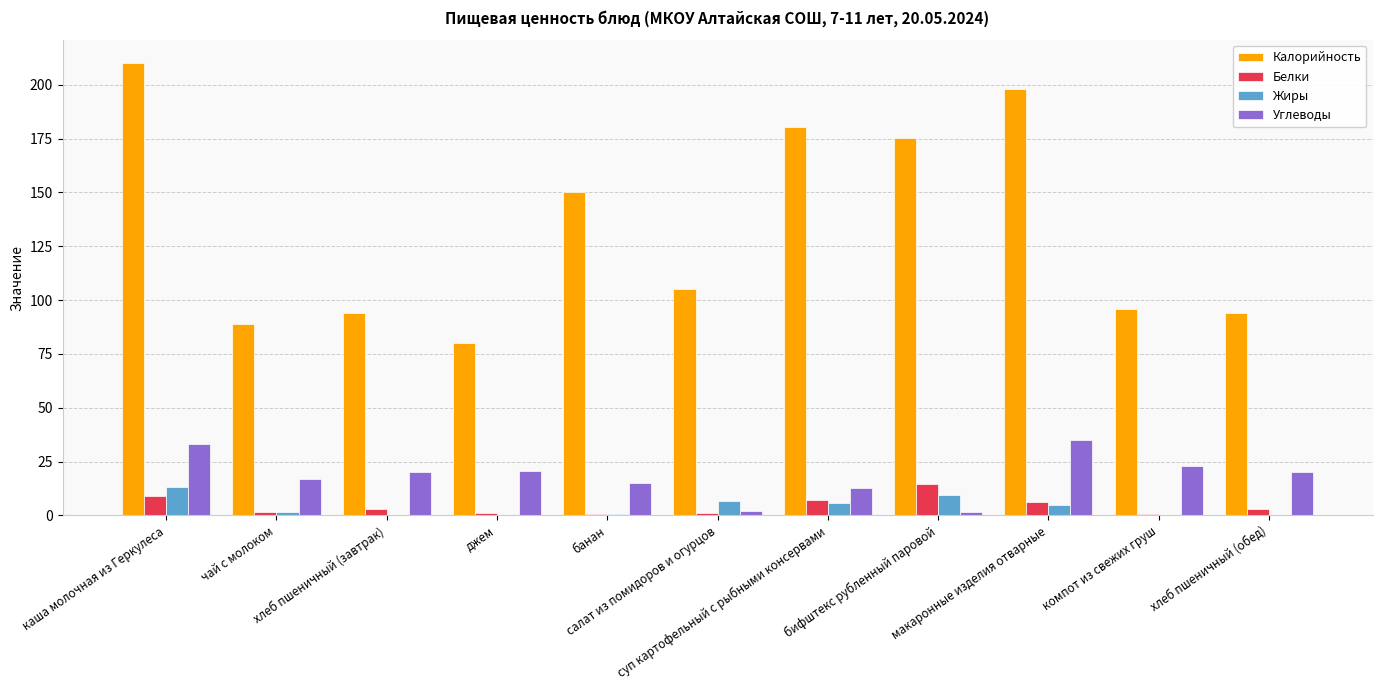

What is the sum of all Белки values?

48.1